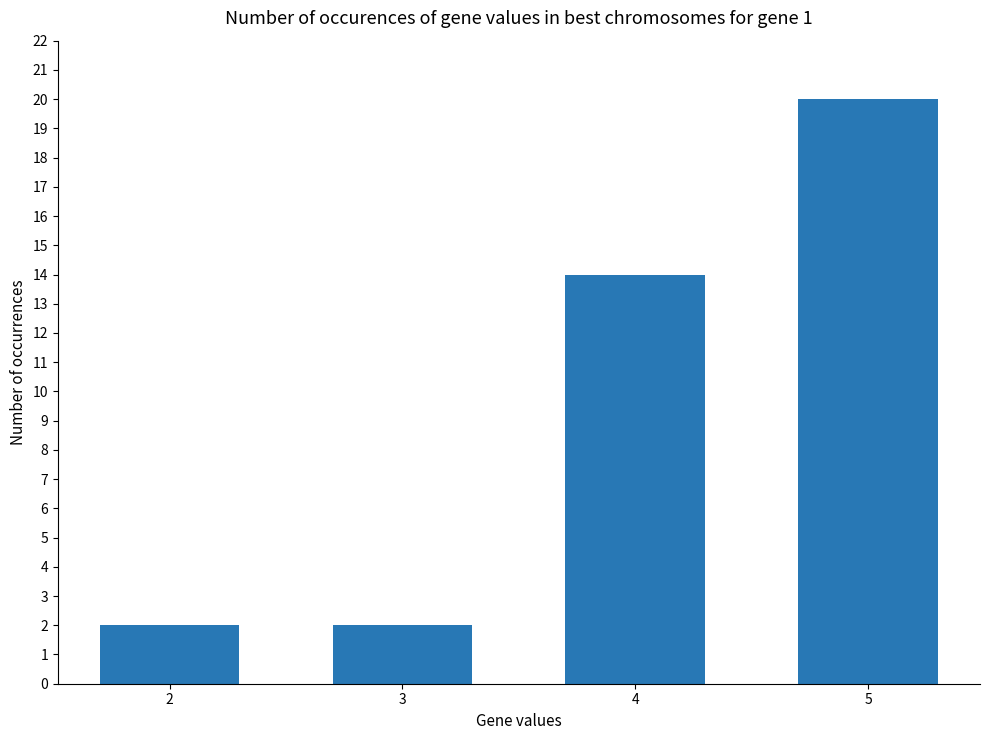

What is the difference between the maximum and minimum values?

18